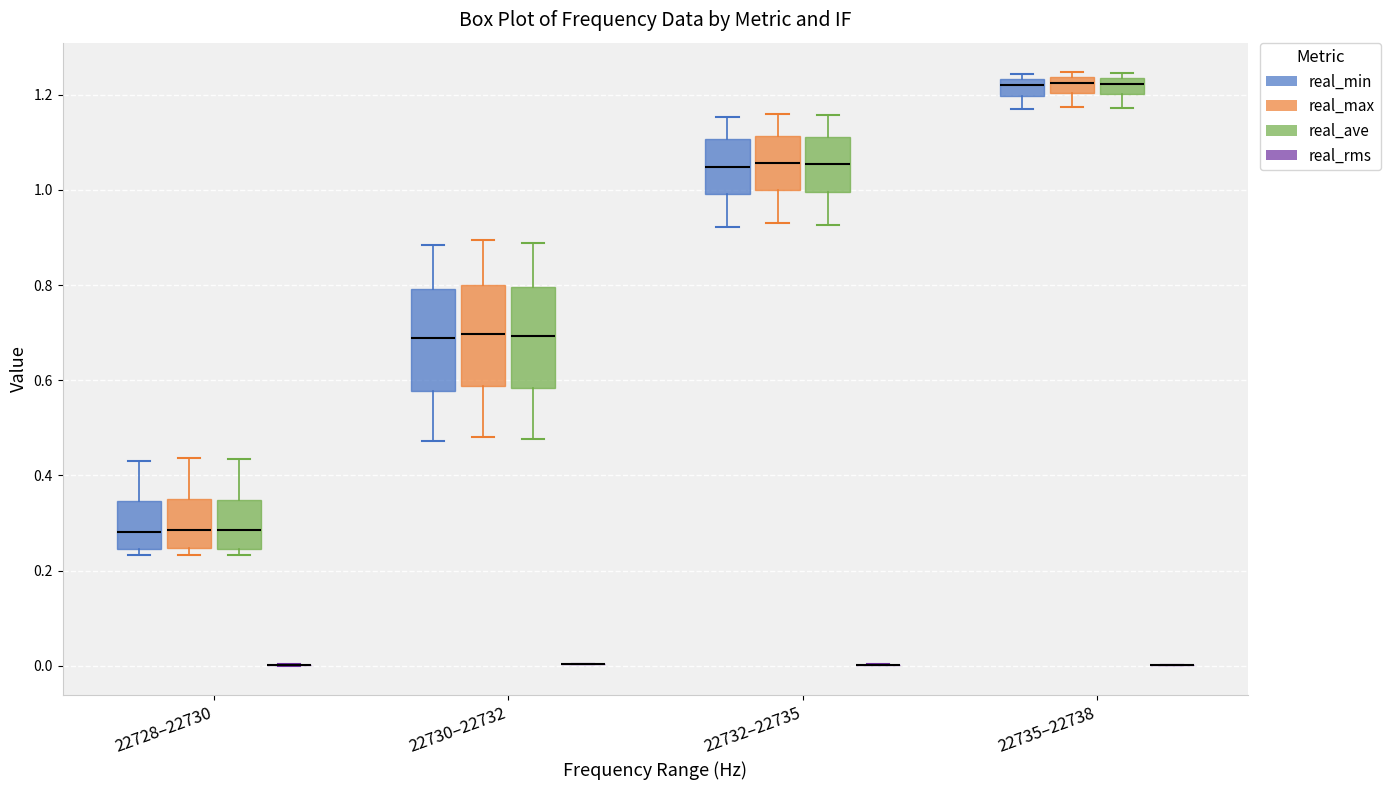

Reading left to right, transcribe this box plot: for each box, give where its median line is, the range the box spans, and where its two whiskers end, as read against the y-axis. The values are not printed on the chart, so give them approximately, as read against the axis.

22728–22730 (real_min): median 0.28, box 0.24 to 0.34, whiskers 0.24 (just below the box's lower edge) to 0.44
22728–22730 (real_max): median 0.28, box 0.24 to 0.36, whiskers 0.24 (just below the box's lower edge) to 0.44
22728–22730 (real_ave): median 0.28, box 0.24 to 0.34, whiskers 0.24 (just below the box's lower edge) to 0.44
22728–22730 (real_rms): box collapsed to a line at 0.00, whiskers 0.00 to 0.00
22730–22732 (real_min): median 0.68, box 0.58 to 0.80, whiskers 0.48 to 0.88
22730–22732 (real_max): median 0.70, box 0.58 to 0.80, whiskers 0.48 to 0.90
22730–22732 (real_ave): median 0.70, box 0.58 to 0.80, whiskers 0.48 to 0.88
22730–22732 (real_rms): box collapsed to a line at 0.00, whiskers 0.00 to 0.00
22732–22735 (real_min): median 1.04, box 1.00 to 1.10, whiskers 0.92 to 1.16
22732–22735 (real_max): median 1.06, box 1.00 to 1.12, whiskers 0.92 to 1.16
22732–22735 (real_ave): median 1.06, box 1.00 to 1.12, whiskers 0.92 to 1.16
22732–22735 (real_rms): box collapsed to a line at 0.00, whiskers 0.00 to 0.00
22735–22738 (real_min): median 1.22, box 1.20 to 1.24, whiskers 1.16 to 1.24 (just above the box's upper edge)
22735–22738 (real_max): median 1.22, box 1.20 to 1.24, whiskers 1.18 to 1.24 (just above the box's upper edge)
22735–22738 (real_ave): median 1.22, box 1.20 to 1.24, whiskers 1.18 to 1.24 (just above the box's upper edge)
22735–22738 (real_rms): box collapsed to a line at 0.00, whiskers 0.00 to 0.00